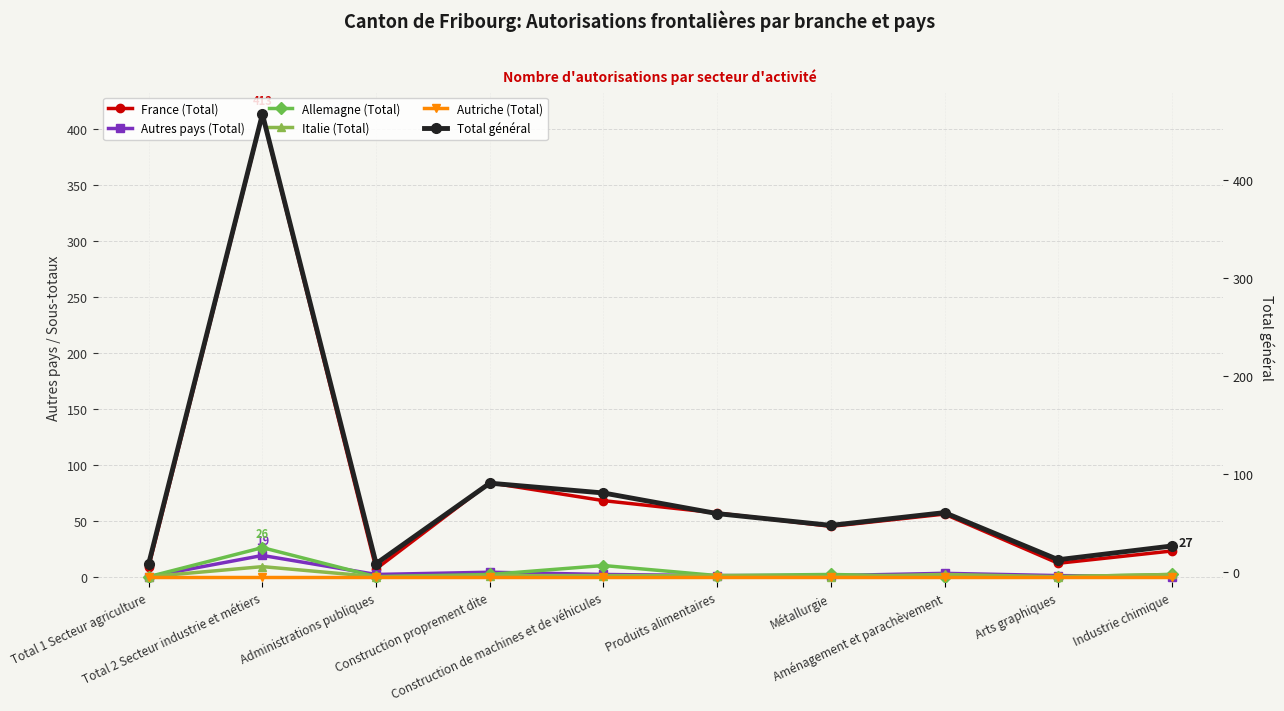

How many data points in Total général are above 60?

4